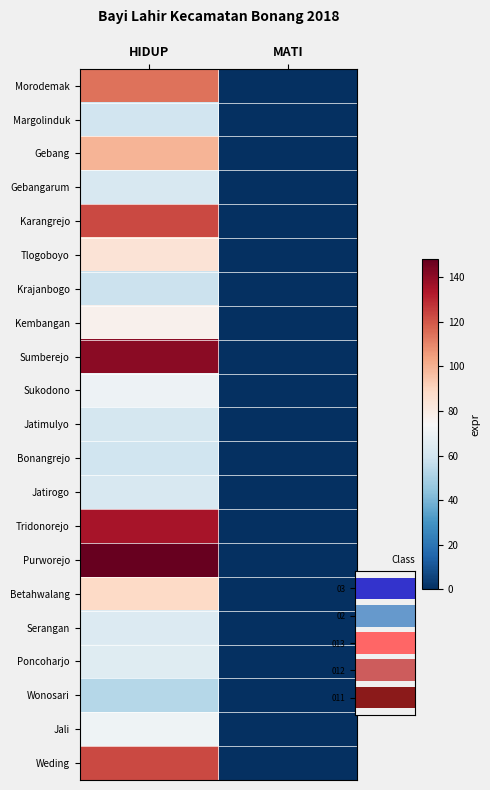

What is the spread (max minus min) of values at HIDUP?

95